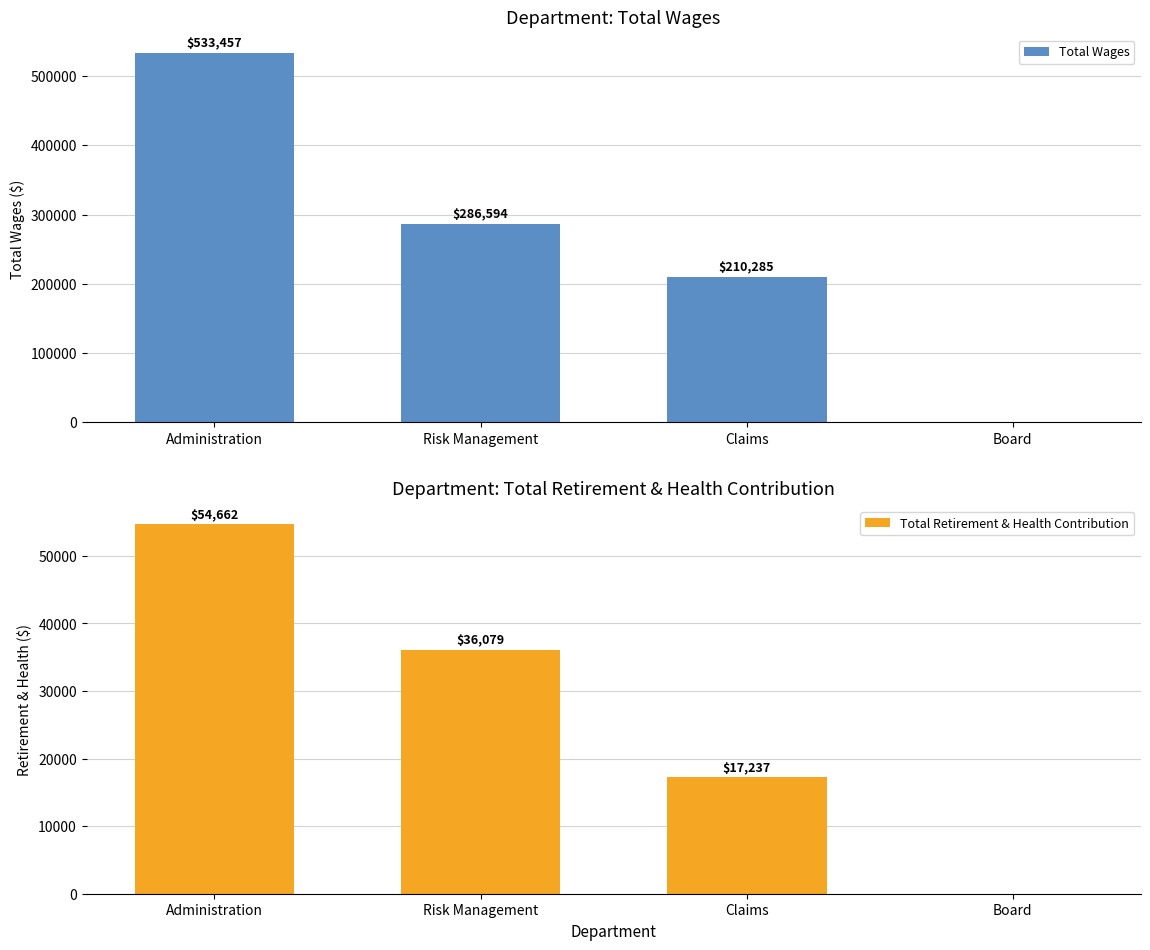

Where is Total Retirement & Health Contribution nearest to the value 27331?

Risk Management